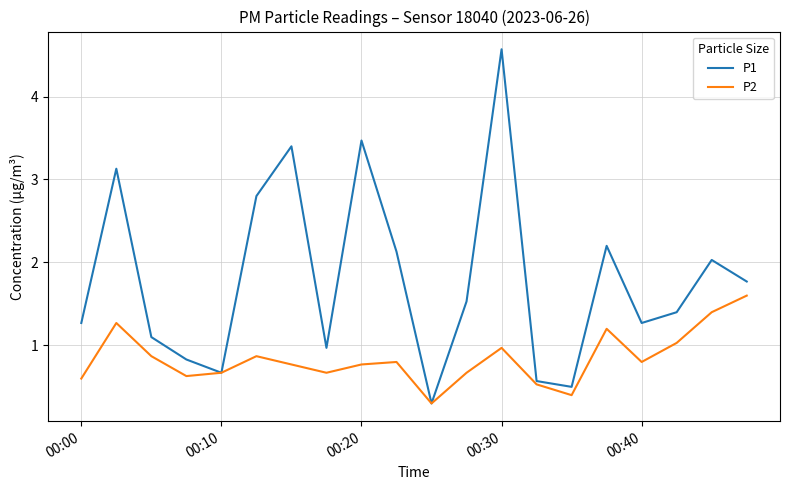

Which series has the largest total across all categories?

P1